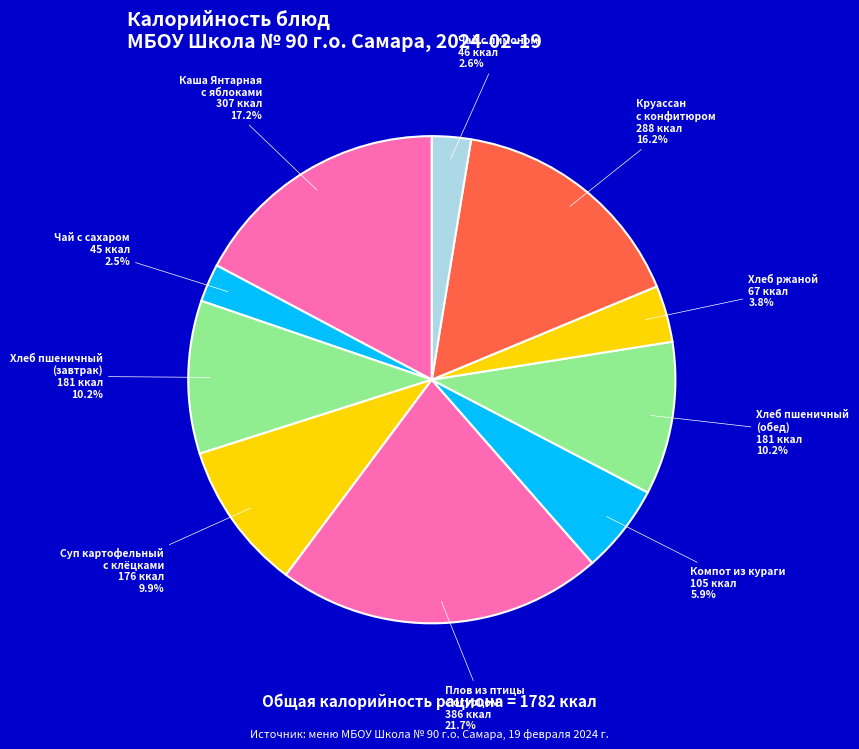

How many slices are in this pie chart?

10